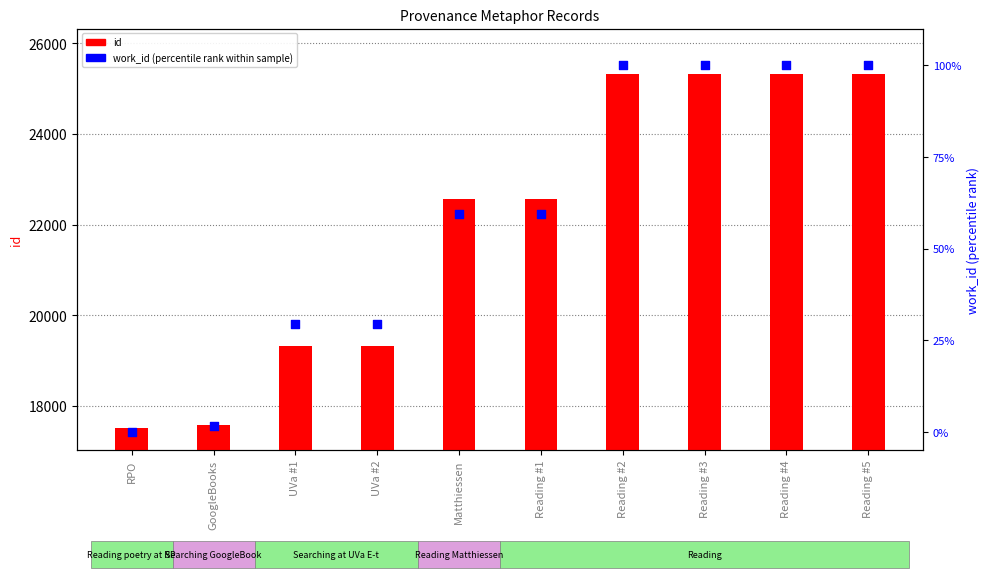

What are all the series names shown in the legend?

id, work_id (percentile rank)